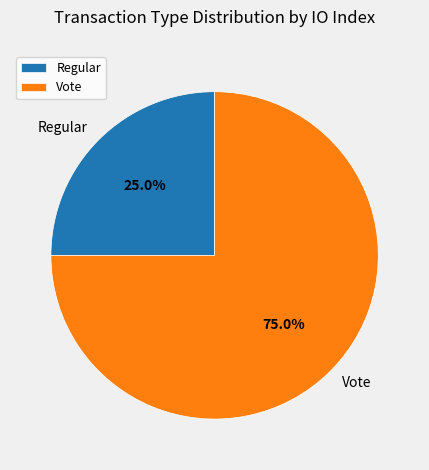

What is the smallest slice in the pie chart?

Regular